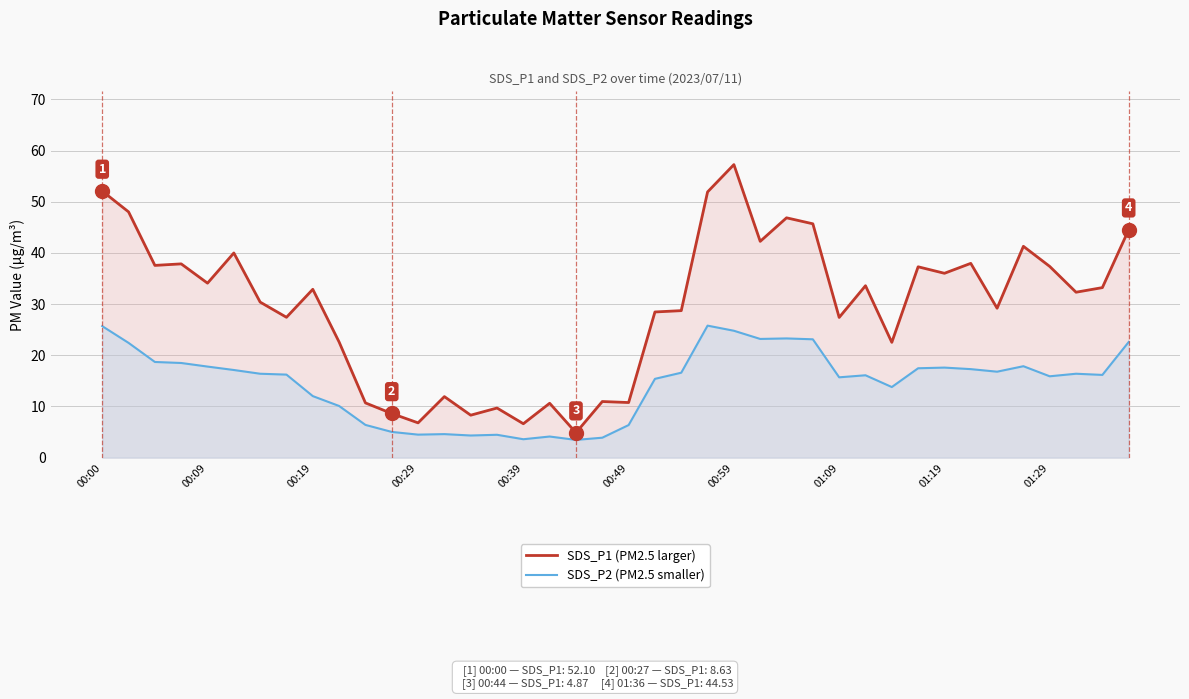

What is the minimum value shown in the chart?

3.5